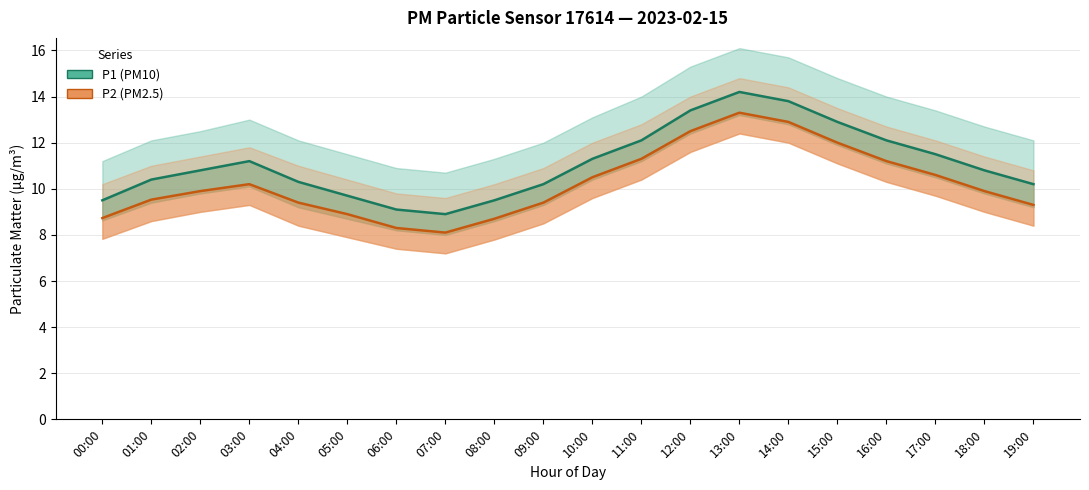

Is the value of P1 (PM10) at 07:00 greater than the value of P2 (PM2.5) at 08:00?

Yes